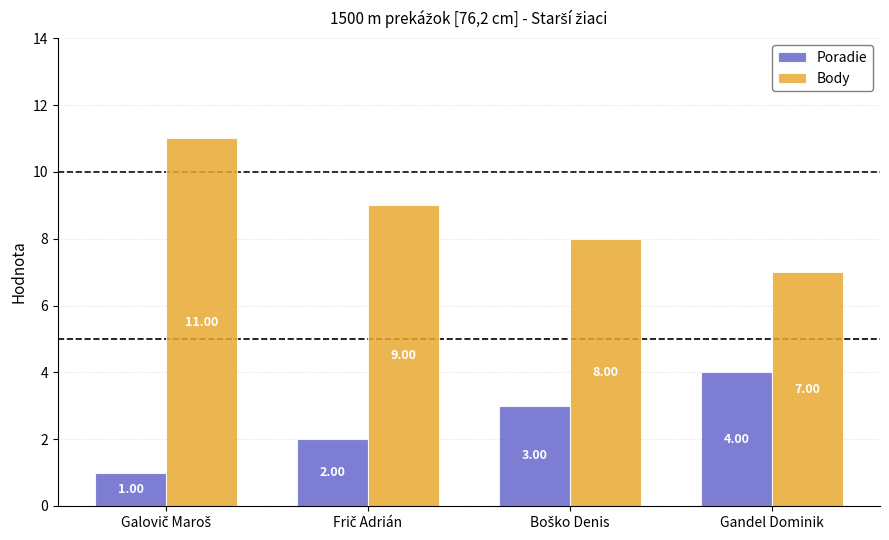

Which series has the widest spread of values?

Body